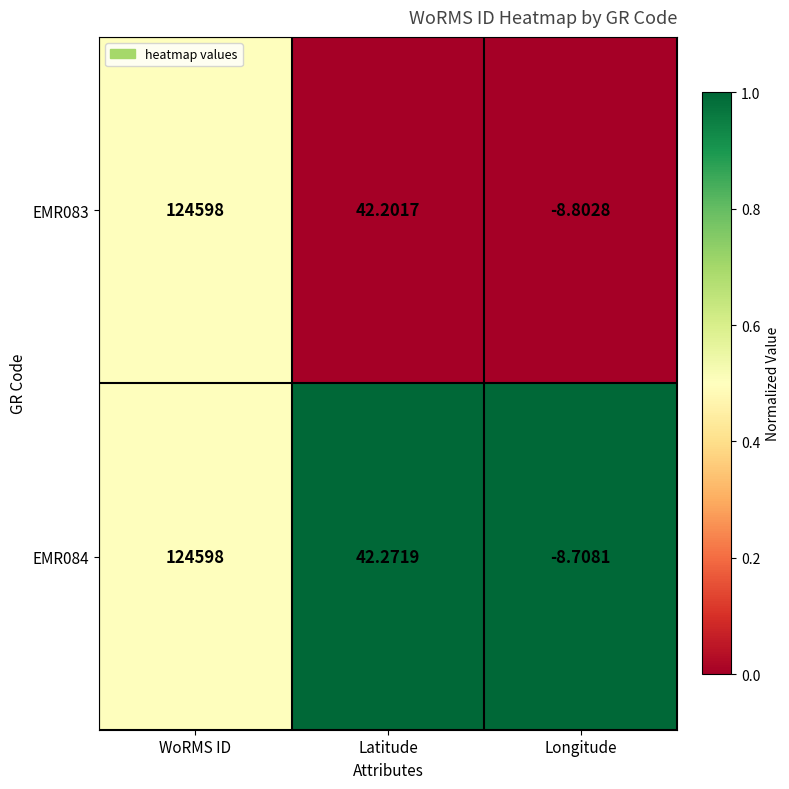

How many values in the EMR084 series are below 42?

1